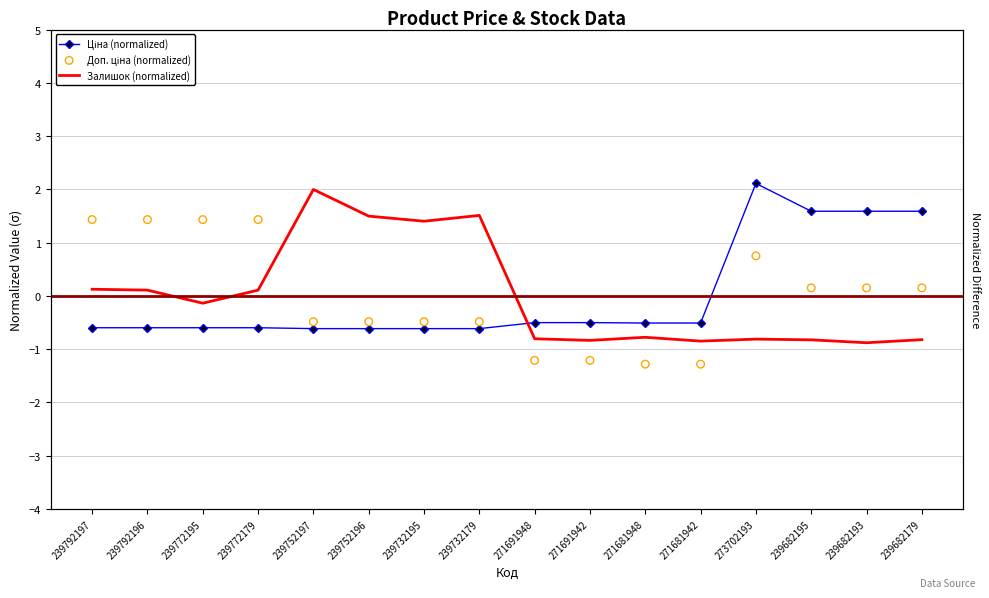

What is the total value across all series at 239732195?

0.3